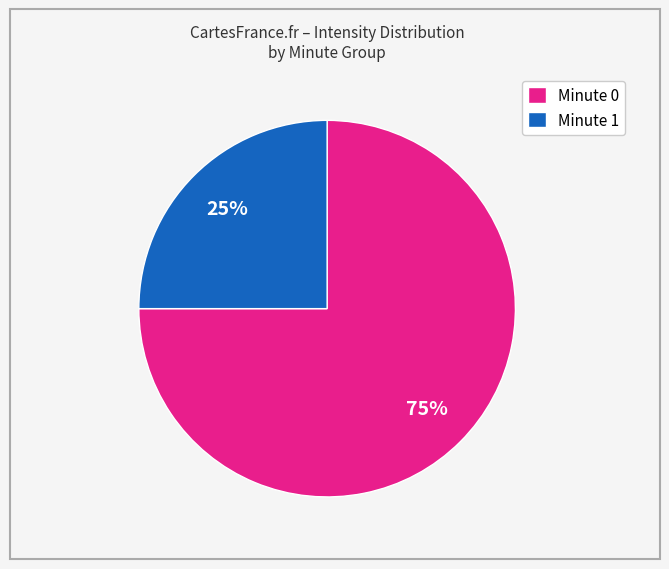

Is there any slice that represents more than half of the pie?

Yes